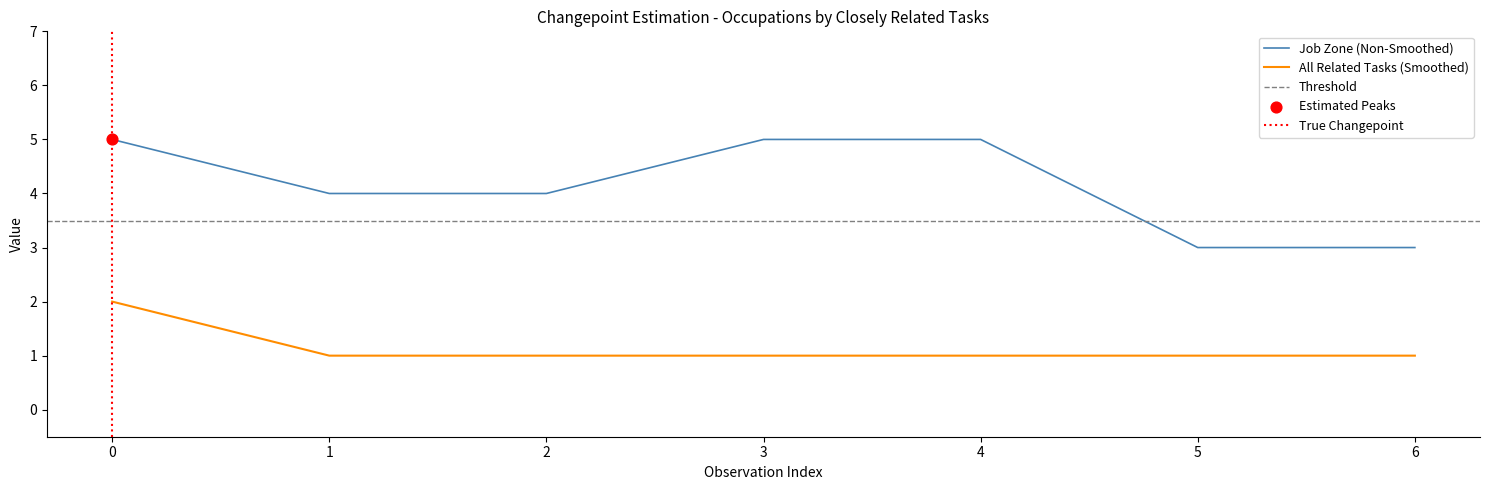

Which series has the largest total across all categories?

Job Zone